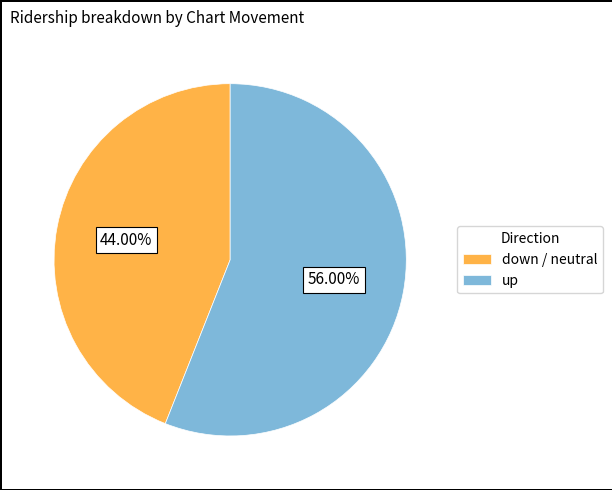

What is the smallest slice in the pie chart?

down / neutral